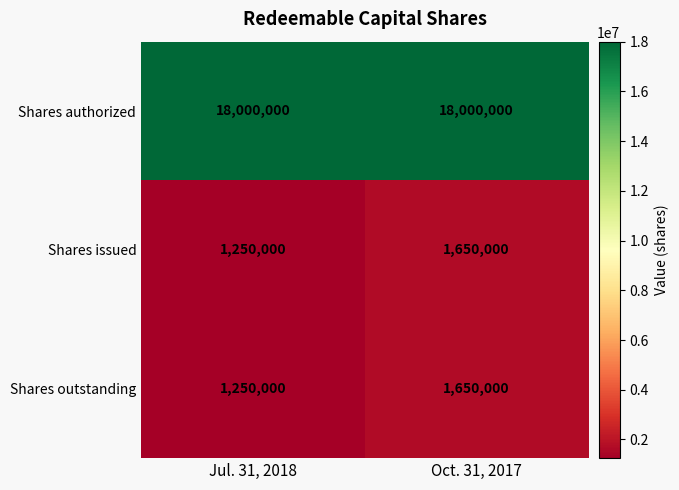

Which series has the largest total across all categories?

Shares authorized